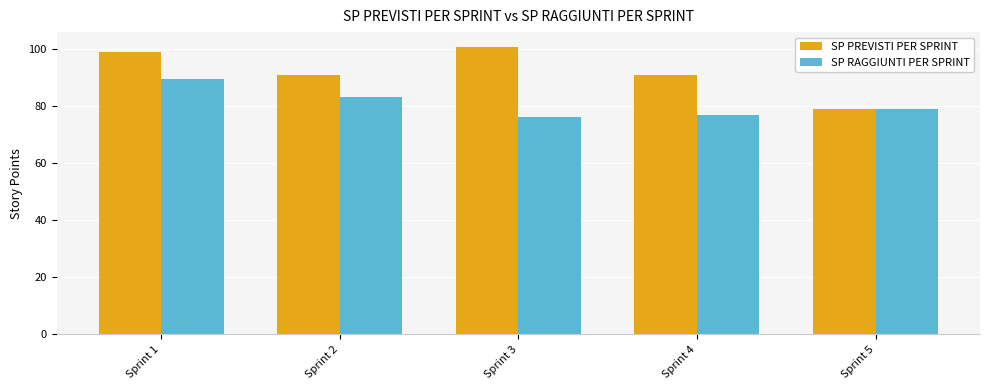

The value of SP RAGGIUNTI PER SPRINT at Sprint 3 is 76.4. True or false?

True